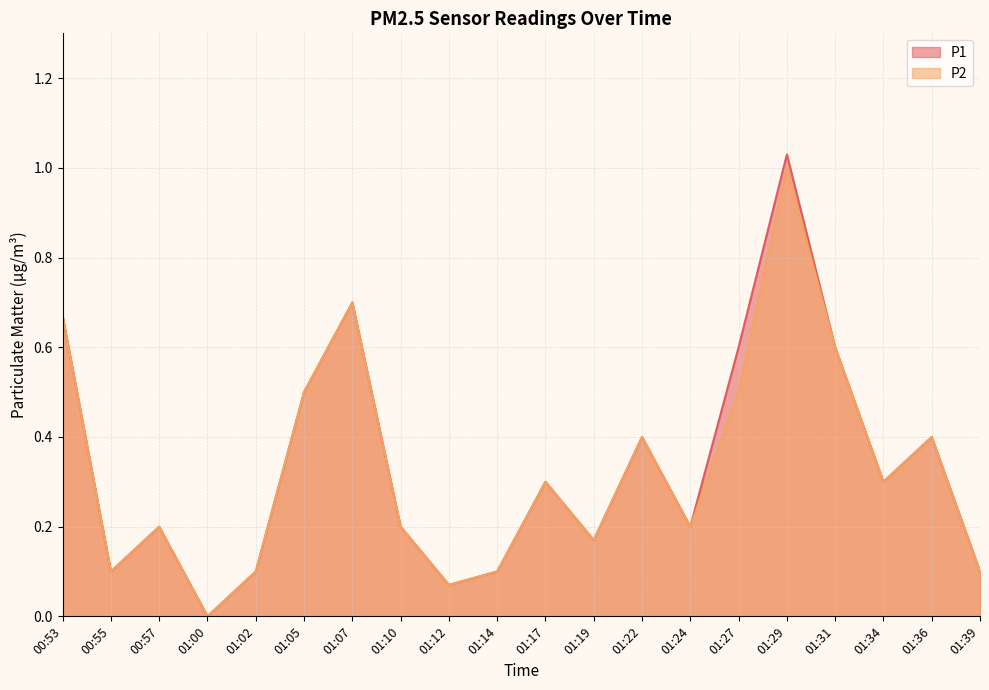

At how many categories does at least one series exceed 0?

19